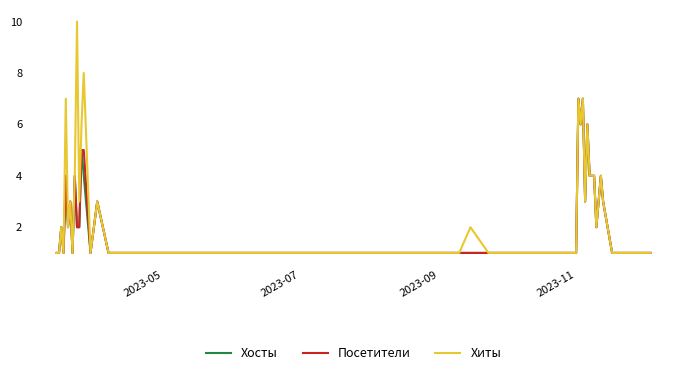

Which series has the widest spread of values?

Хиты